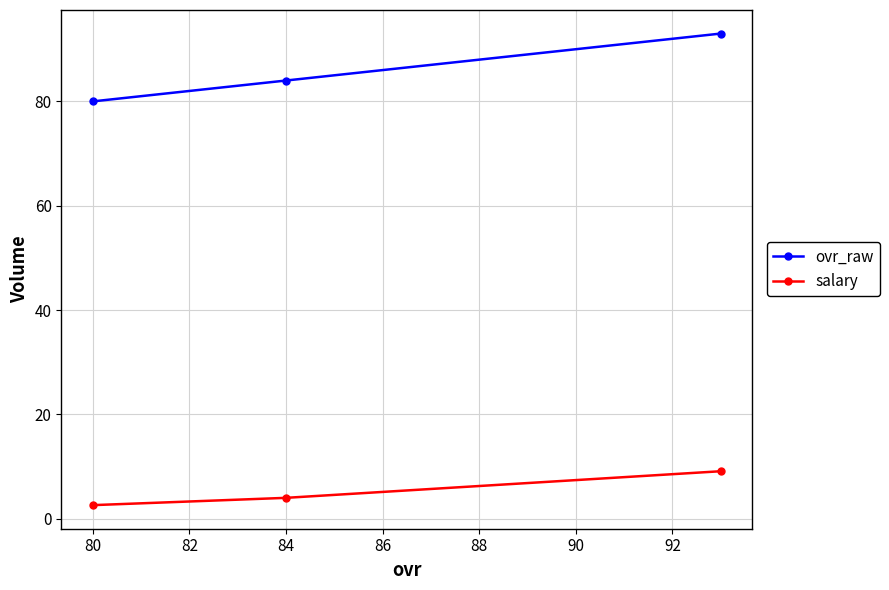

What is the maximum value for ovr_raw?

93.0